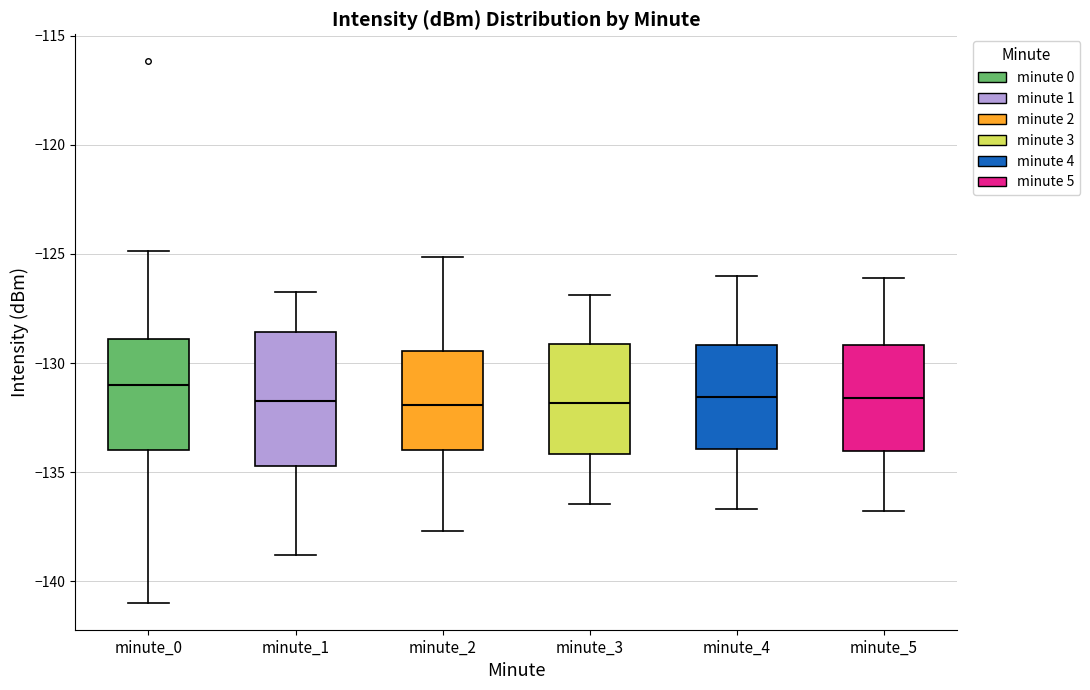

Comparing the boxes themselves (not the whiskers), which one is the tallest?

minute_1